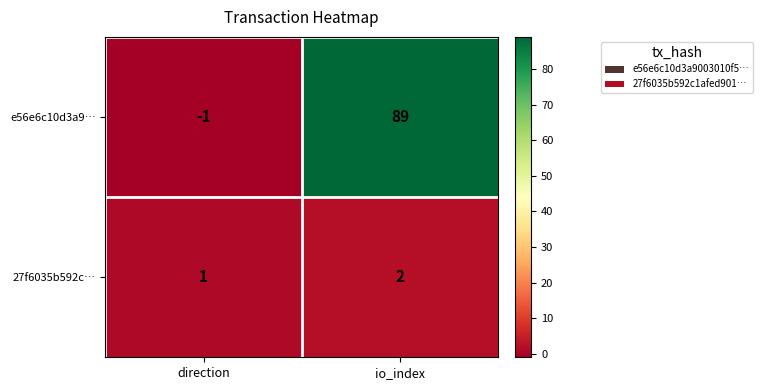

Count the number of categories in the chart.

2